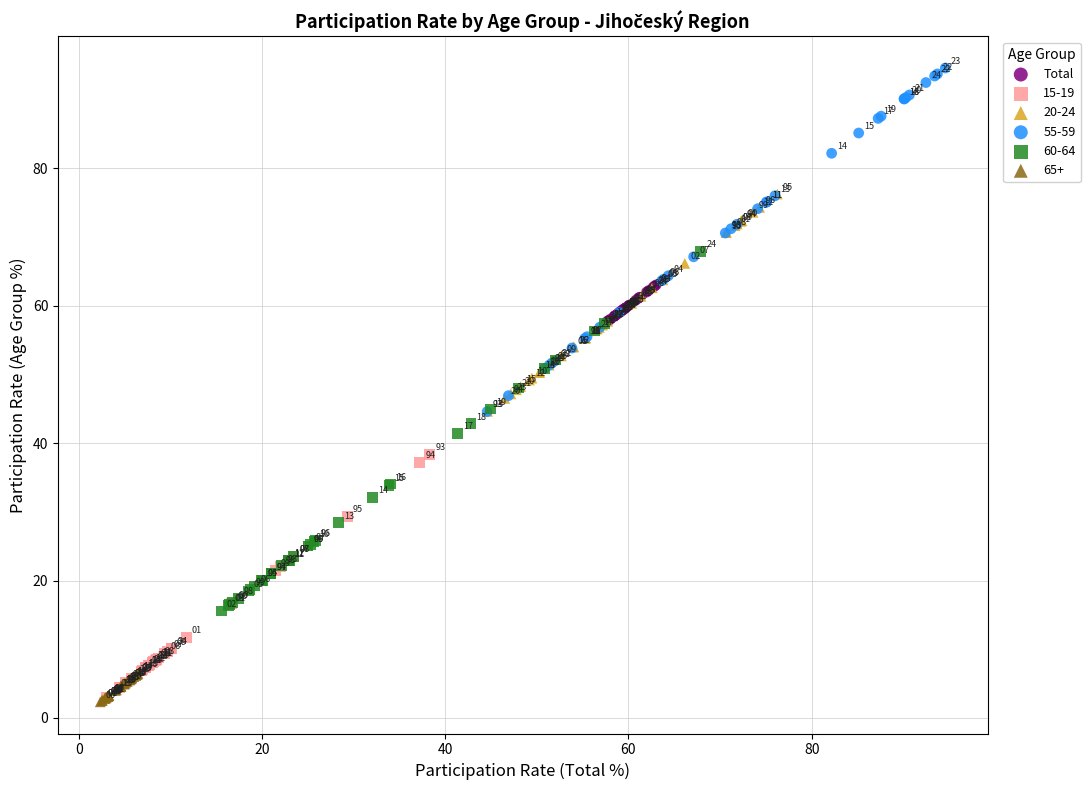

Which series contains the lowest Y value?

65+